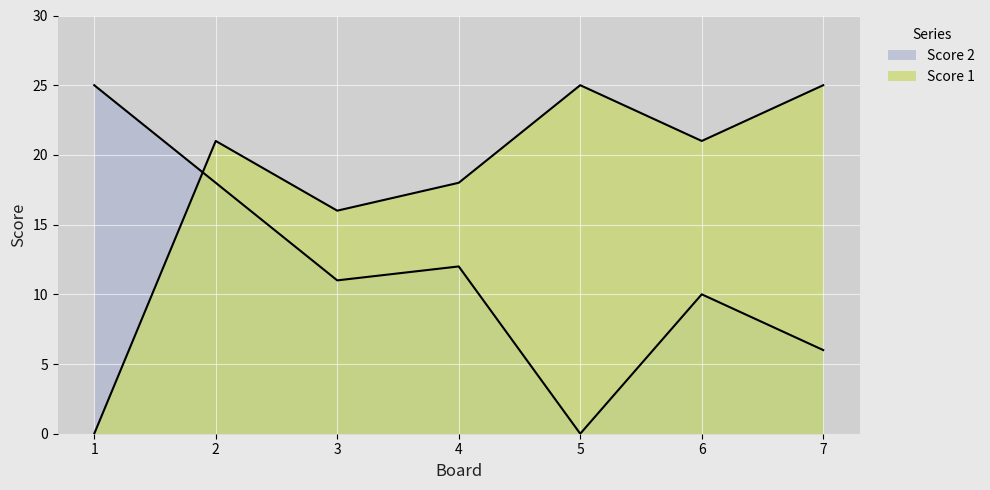

Rank the series by their average value, from lowest to highest.

Score 2, Score 1